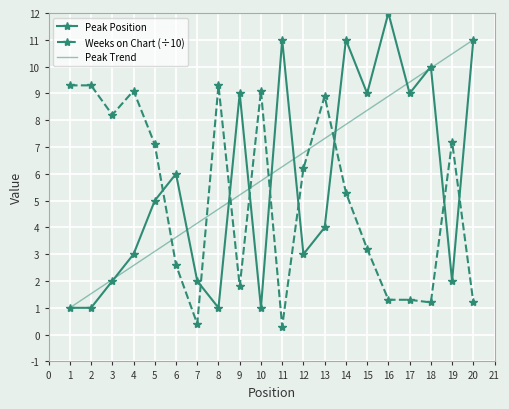

True or false: Peak Position has a value of 19.3 at 11.

False